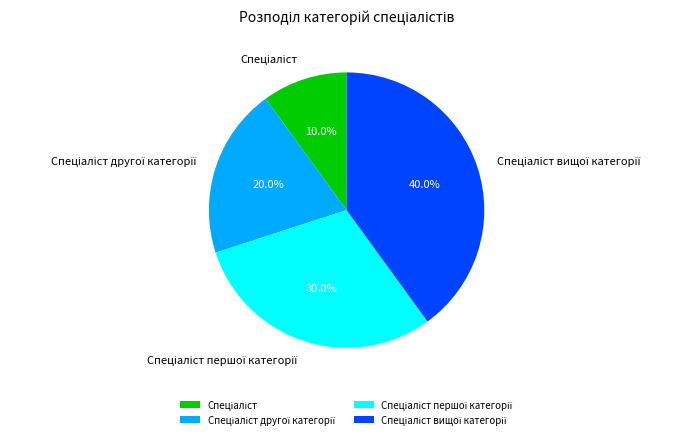

Does any single category account for the majority?

No